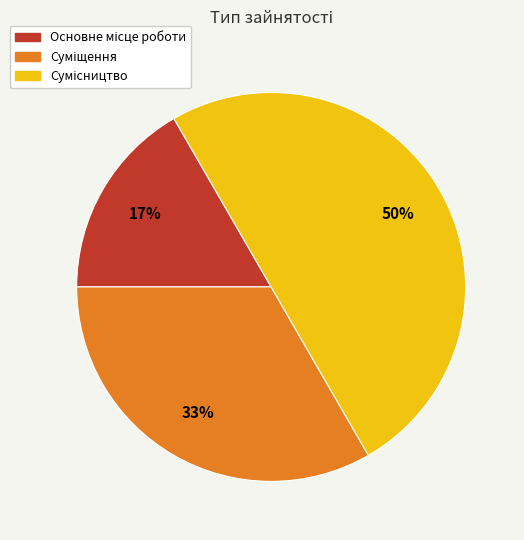

To the nearest percent, what is the average slice percentage?

33%